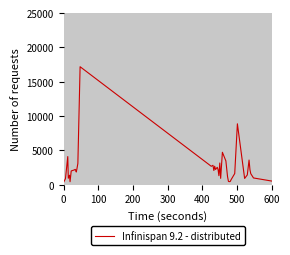

What is the maximum value shown in the chart?

17176.0